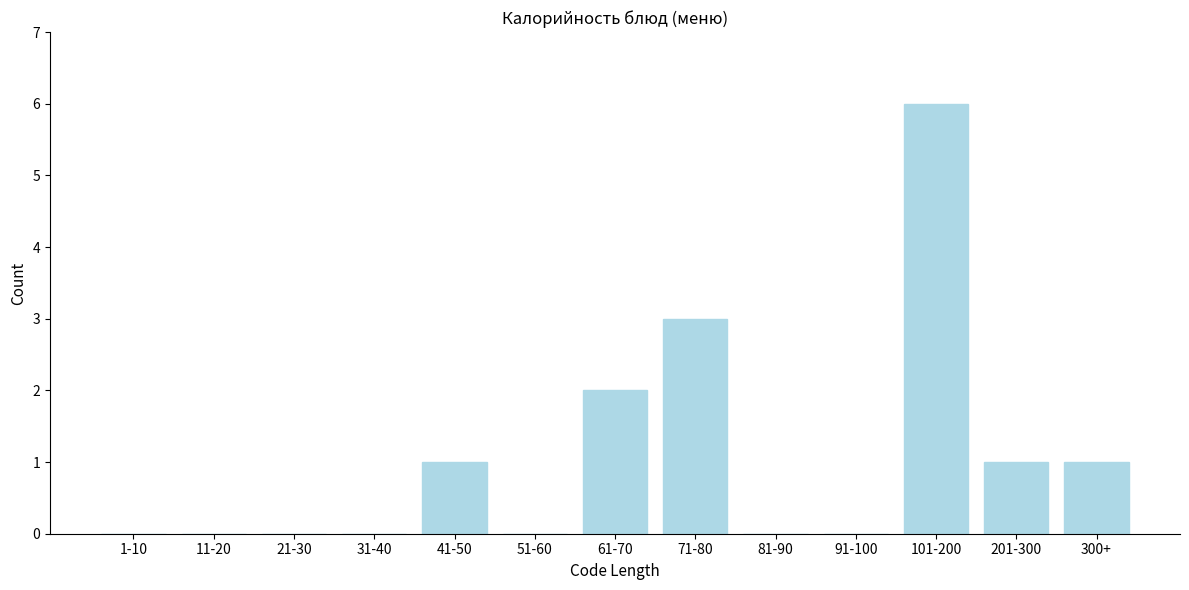

Reading right to left, extract all data points from this chart.

300+=1	201-300=1	101-200=6	91-100=0	81-90=0	71-80=3	61-70=2	51-60=0	41-50=1	31-40=0	21-30=0	11-20=0	1-10=0